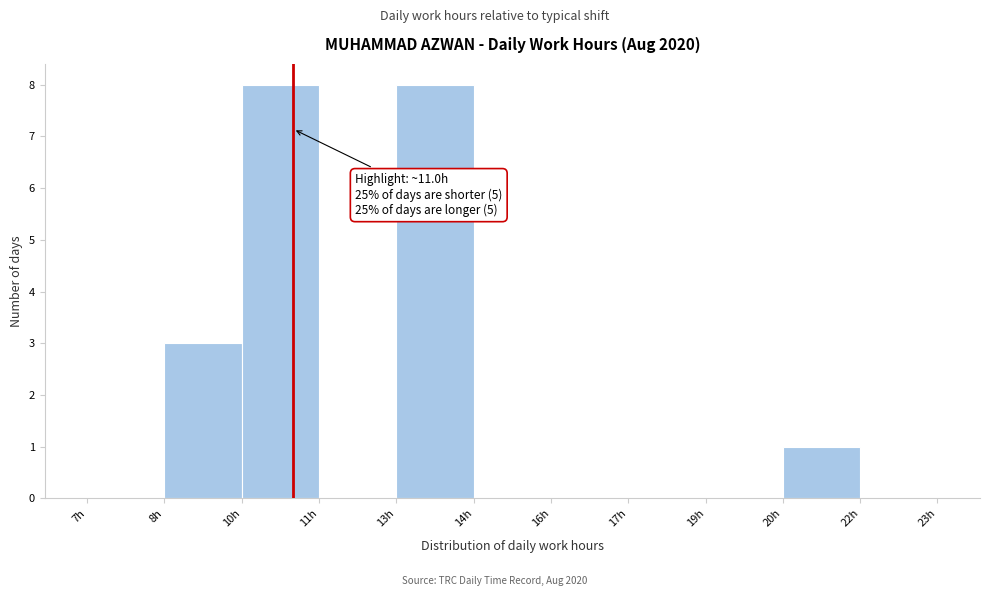

Reading left to right, transcribe all the data shown in this chart.

7h=0	8h=3	10h=8	11h=0	13h=8	14h=0	16h=0	17h=0	19h=0	20h=1	22h=0